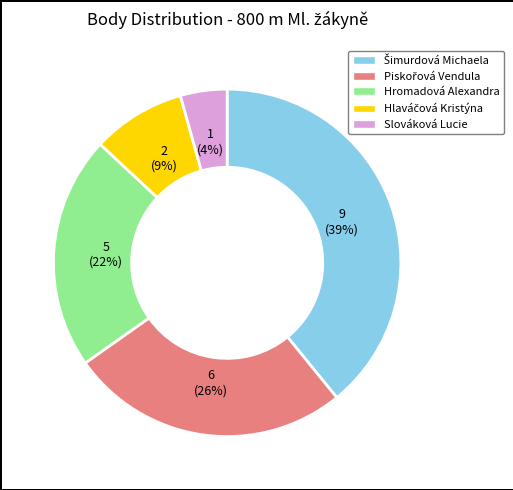

The Hromadová Alexandra slice represents 22% of the pie. True or false?

True